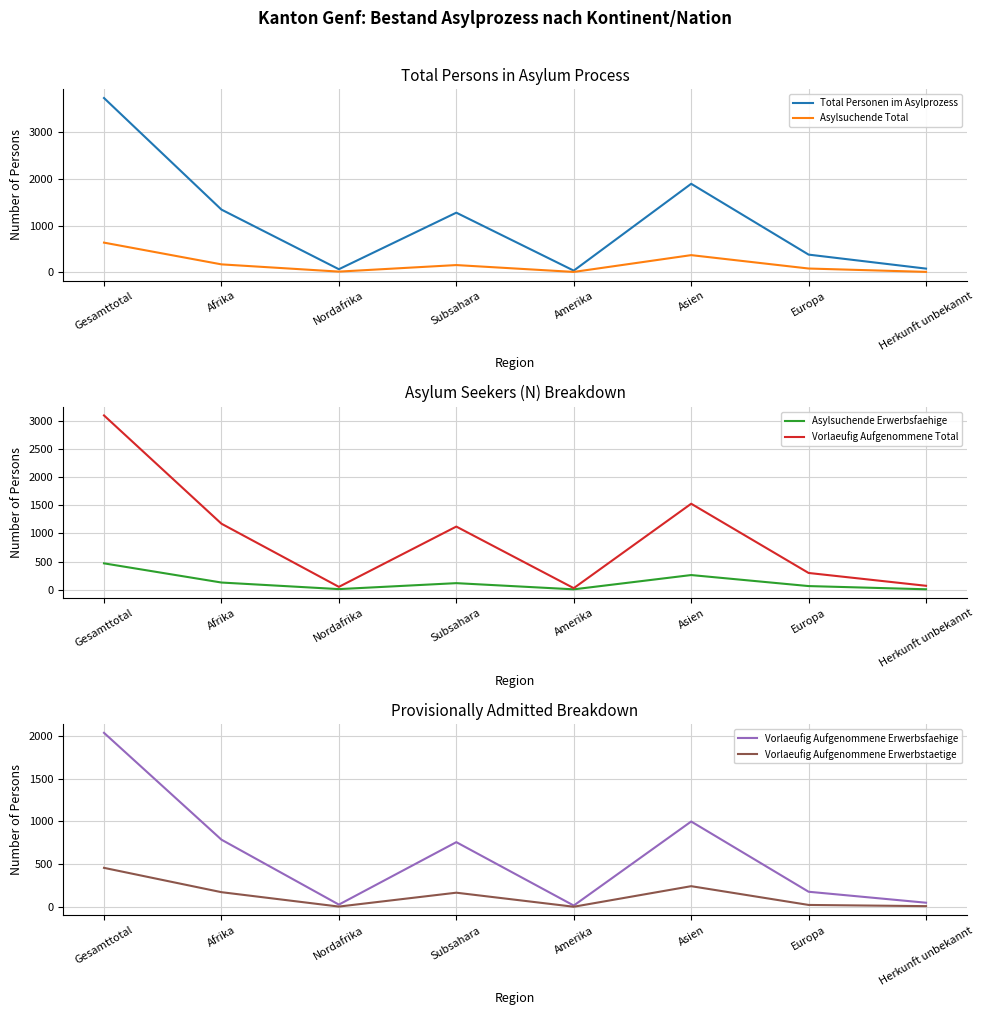

What are all the series names shown in the legend?

Total Personen im Asylprozess, Asylsuchende Total, Asylsuchende Erwerbsfaehige, Vorlaeufig Aufgenommene Total, Vorlaeufig Aufgenommene Erwerbsfaehige, Vorlaeufig Aufgenommene Erwerbstaetige